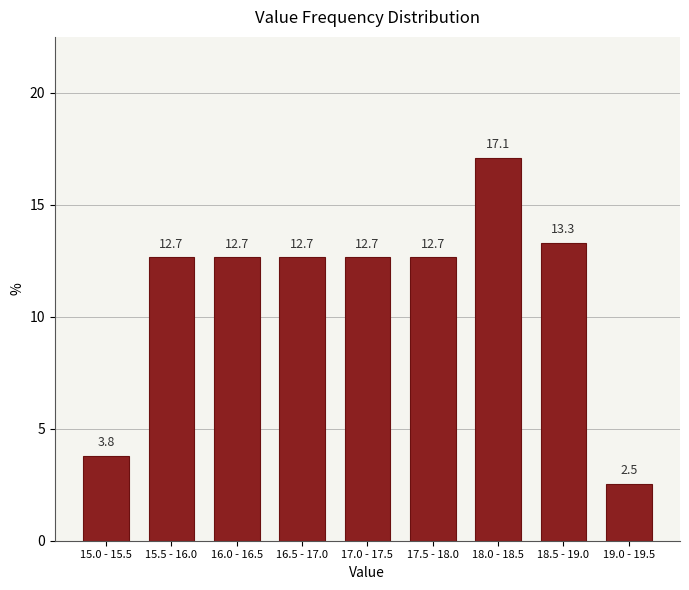

Reading right to left, extract all data points from this chart.

2.5	13.3	17.1	12.7	12.7	12.7	12.7	12.7	3.8